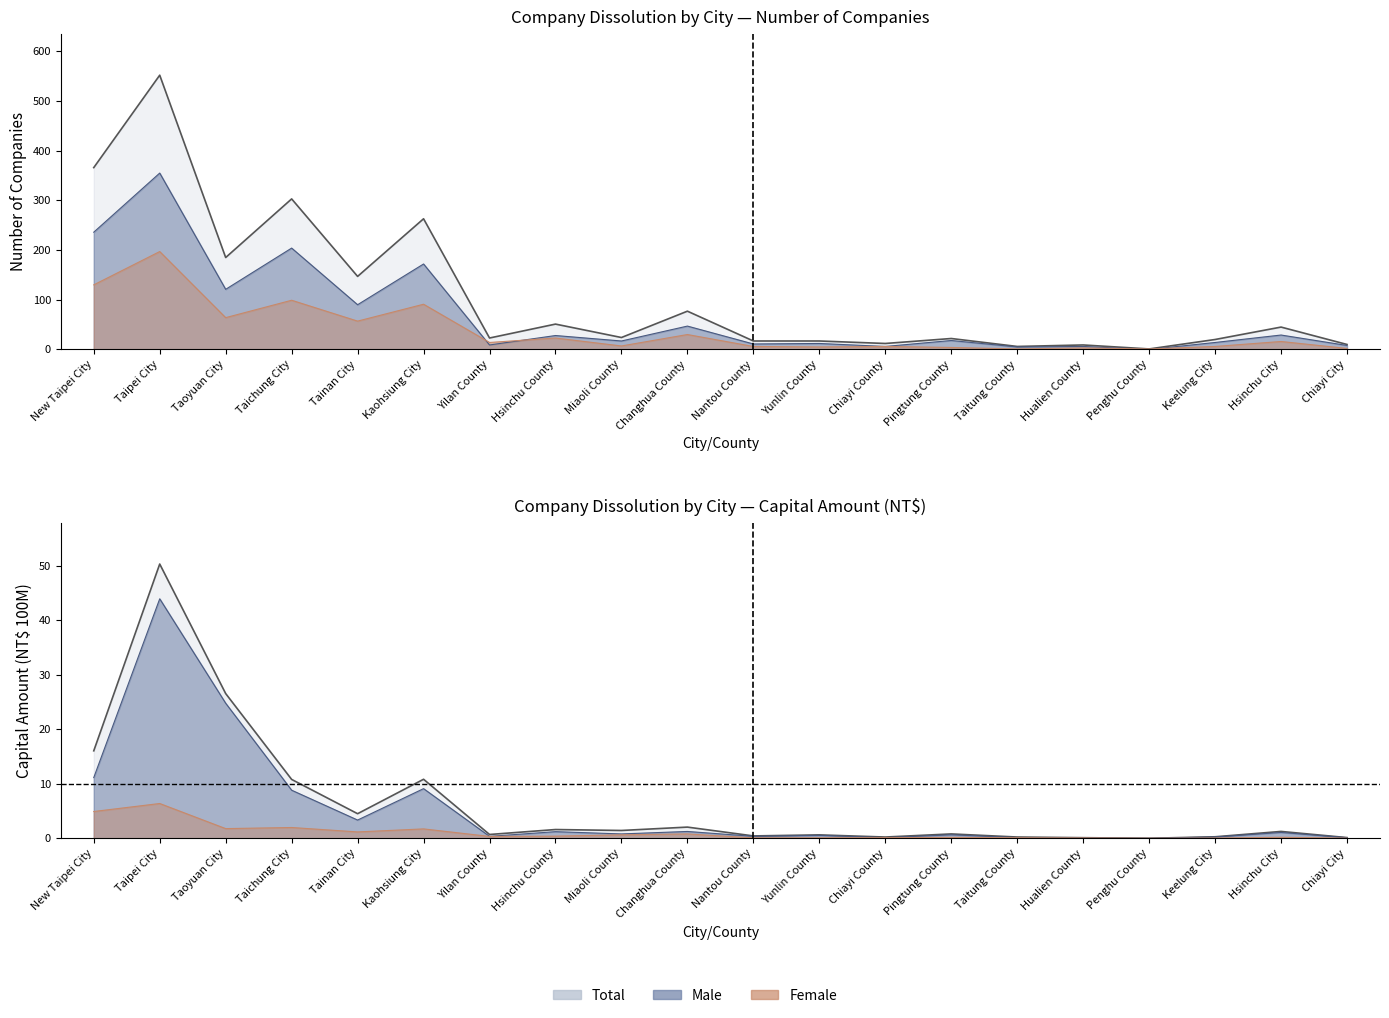

At which category is the sum across all series the highest?

Taipei City